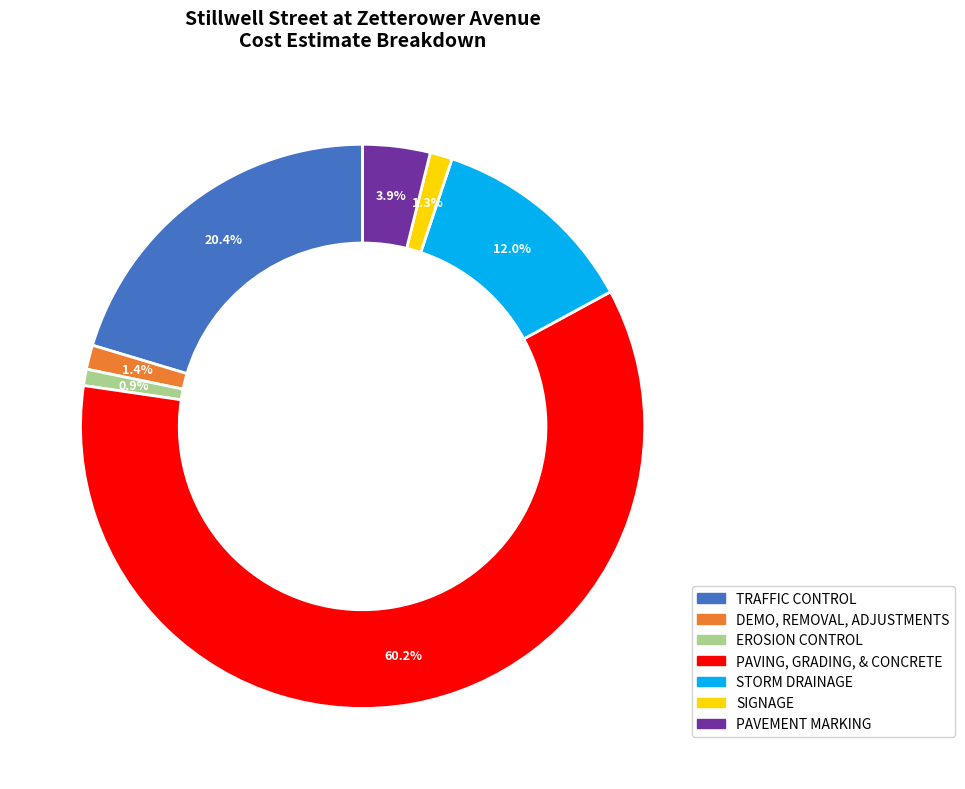

What percentage is the PAVEMENT MARKING slice, to the nearest percent?

4%